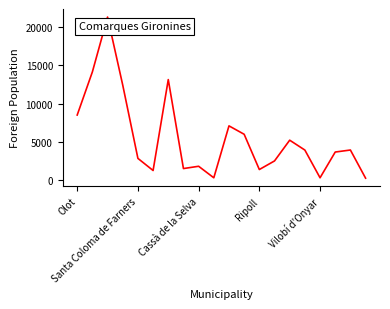

What is the greatest value displayed?

21248